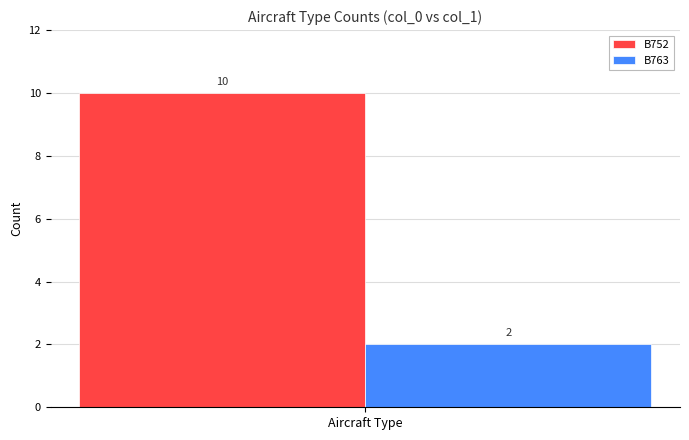

The B752 series shows 15 at Aircraft Type. True or false?

False